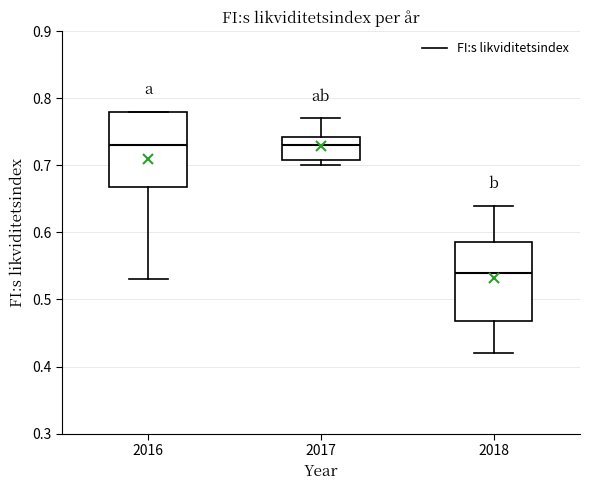

Reading left to right, read every box against the y-axis: the position of its median line, the range the box covers, and the ends of its whiskers. The values are not printed on the chart, so give them approximately, as read against the axis.

2016: median 0.73, box 0.67 to 0.78, whiskers 0.53 to 0.78
2017: median 0.73, box 0.71 to 0.74, whiskers 0.70 to 0.77
2018: median 0.54, box 0.47 to 0.59, whiskers 0.42 to 0.64